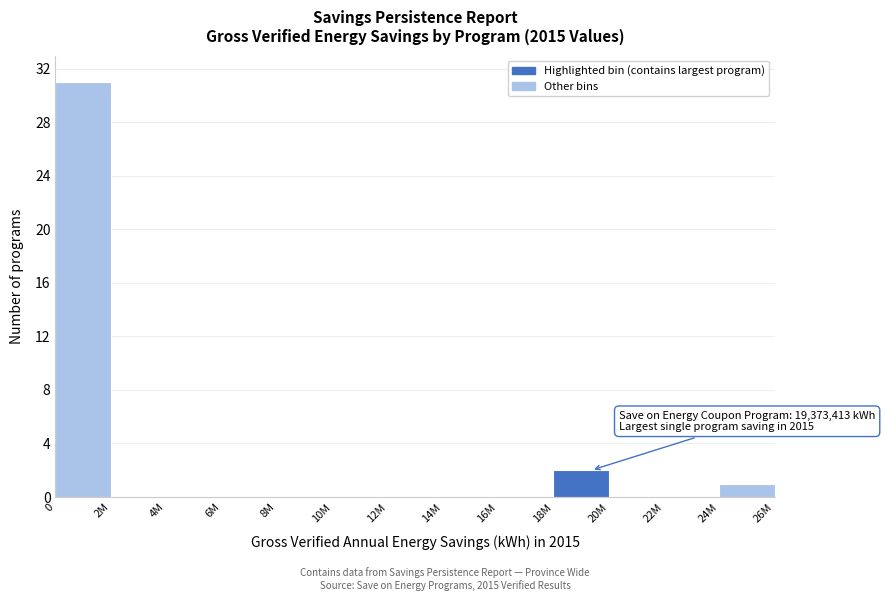

Reading left to right, extract all data points from this chart.

0=31	2M=0	4M=0	6M=0	8M=0	10M=0	12M=0	14M=0	16M=0	18M=2	20M=0	22M=0	24M=1